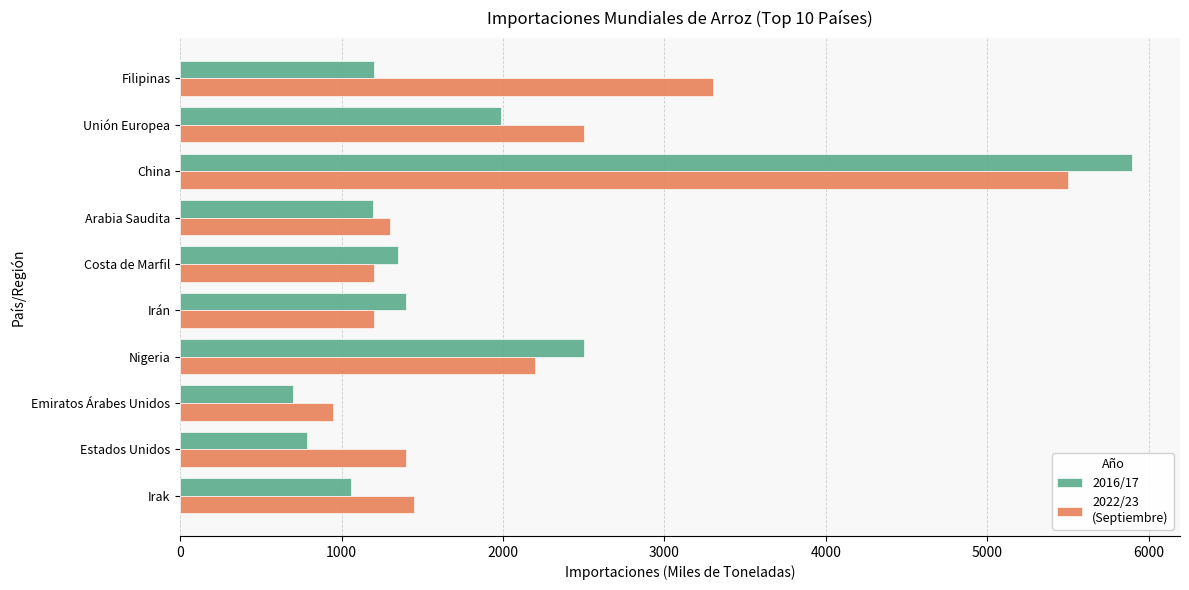

At which category is the sum across all series the highest?

China